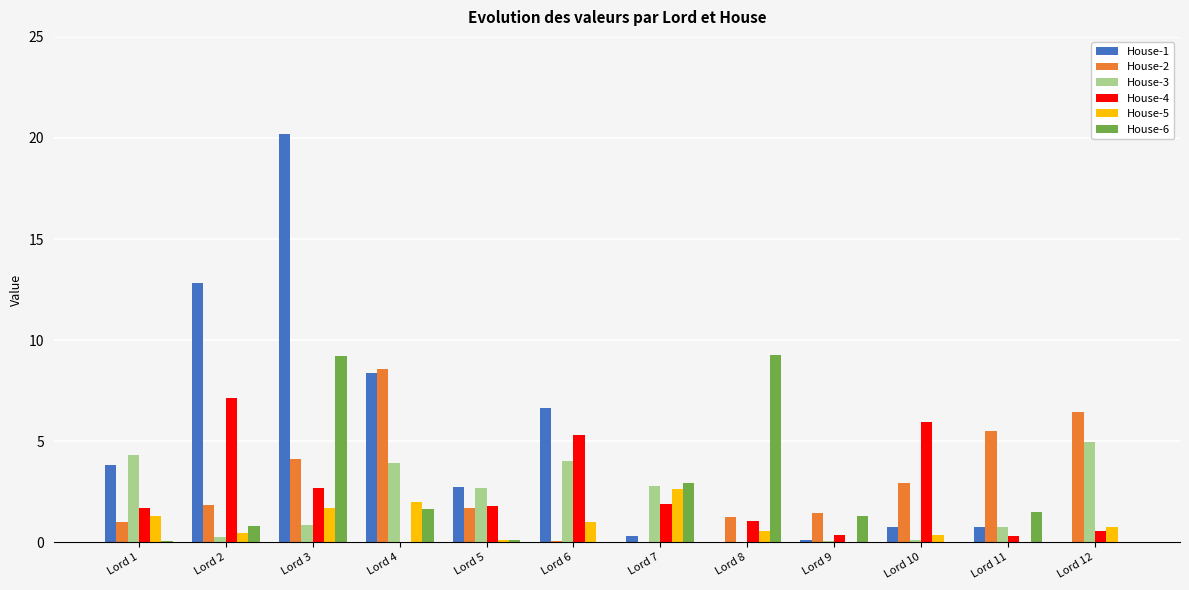

At which category is the sum across all series the highest?

Lord 3